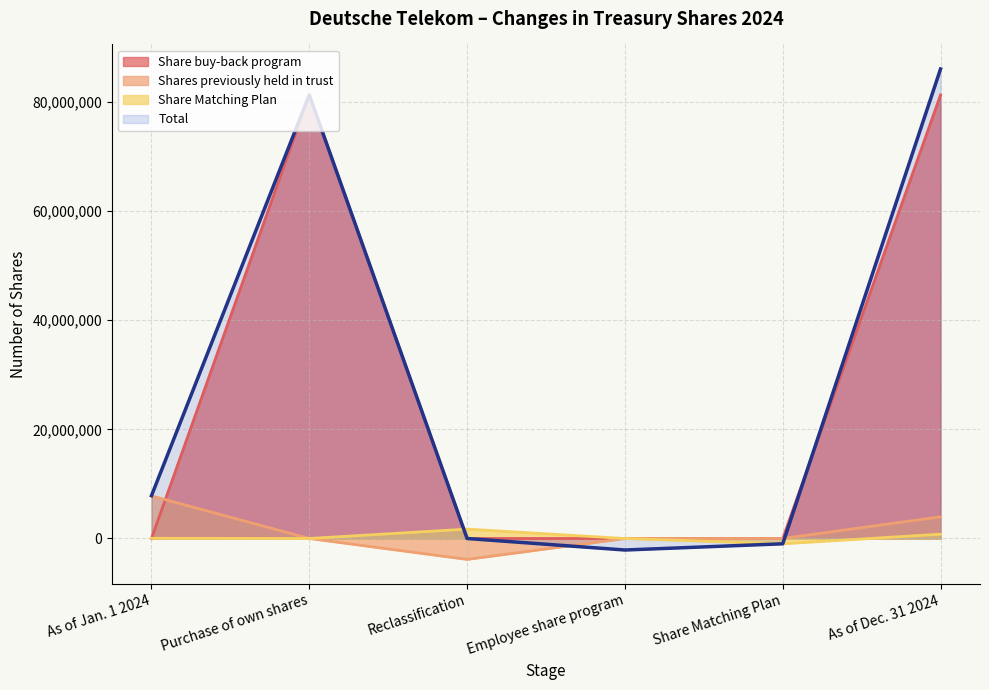

True or false: Share Matching Plan has a value of -1624829 at Share Matching Plan.

False